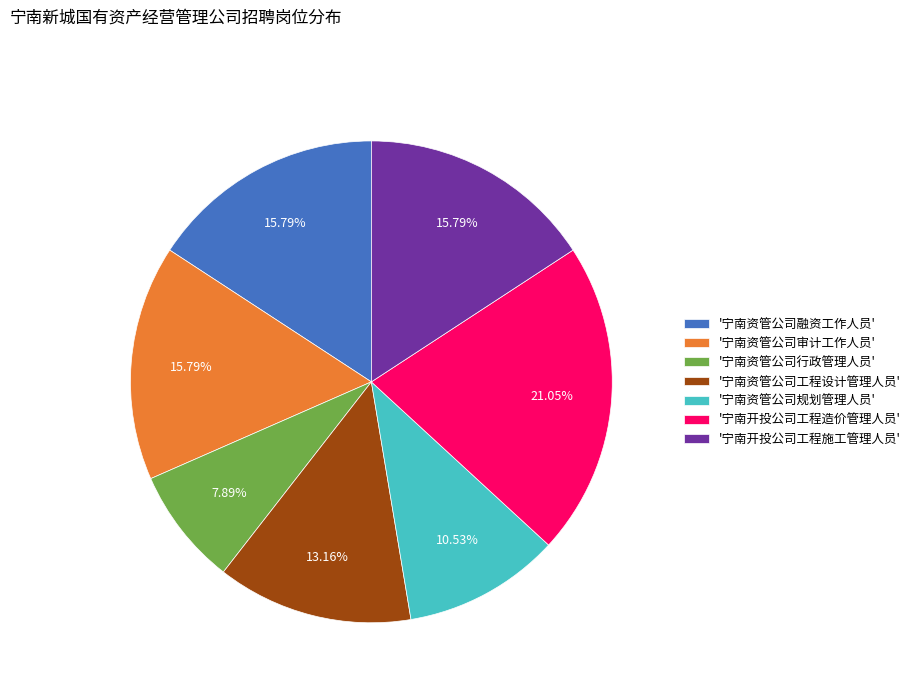

Between '宁南资管公司规划管理人员' and '宁南资管公司融资工作人员', which is larger?

'宁南资管公司融资工作人员'